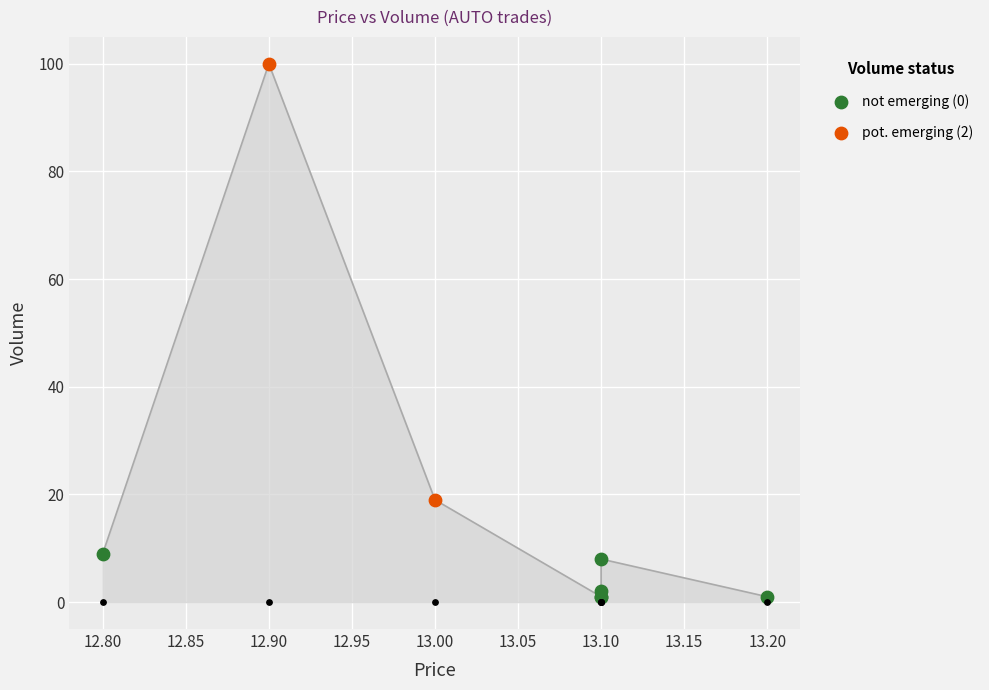

What is the change in value from 13.1 to 13.2?

-1